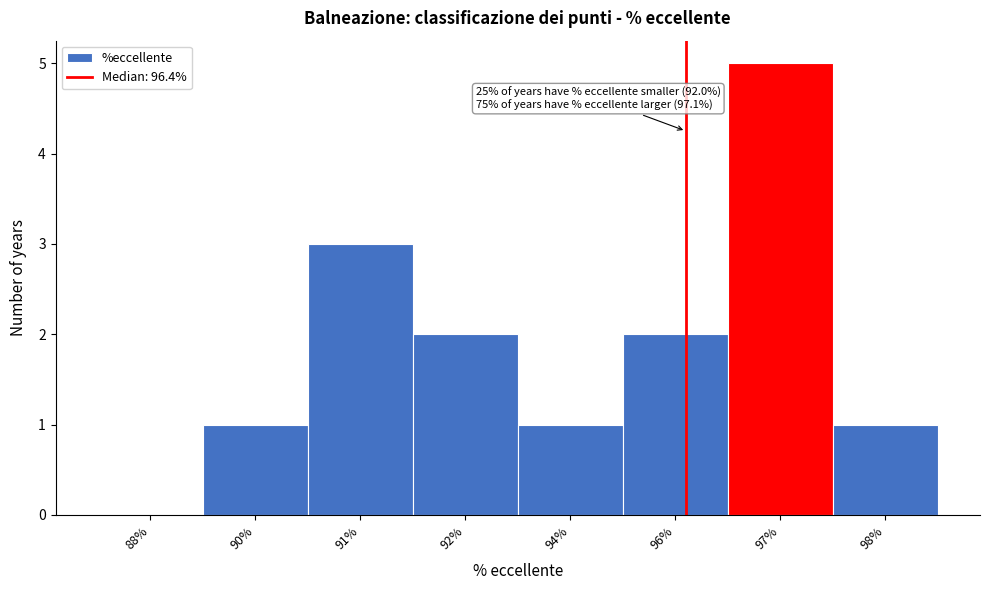

Between 98% and 91%, which is larger?

91%